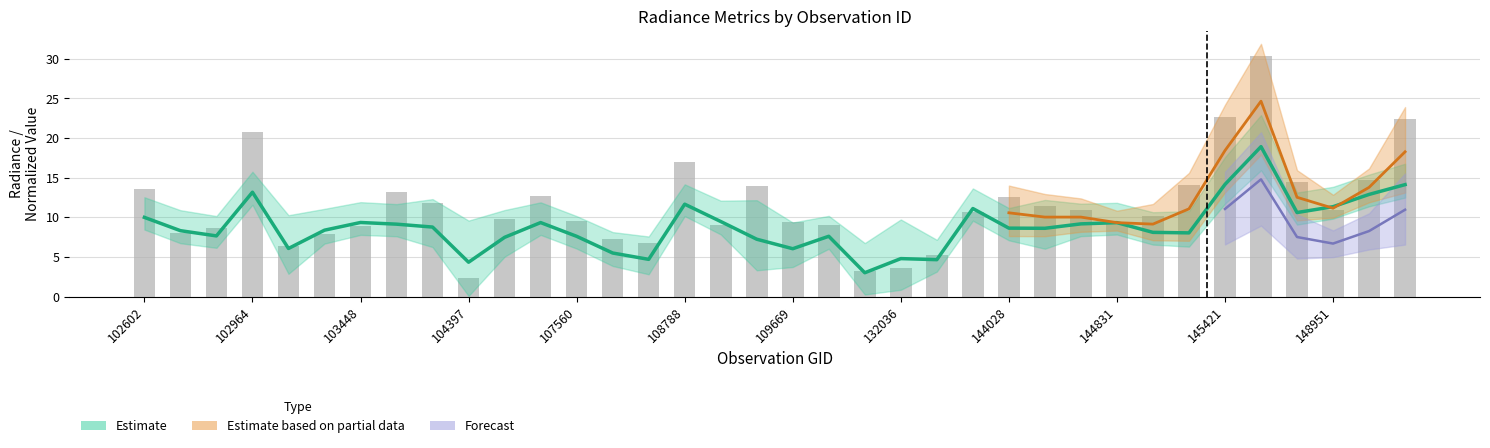

What is the difference between the maximum and minimum values?

28.0